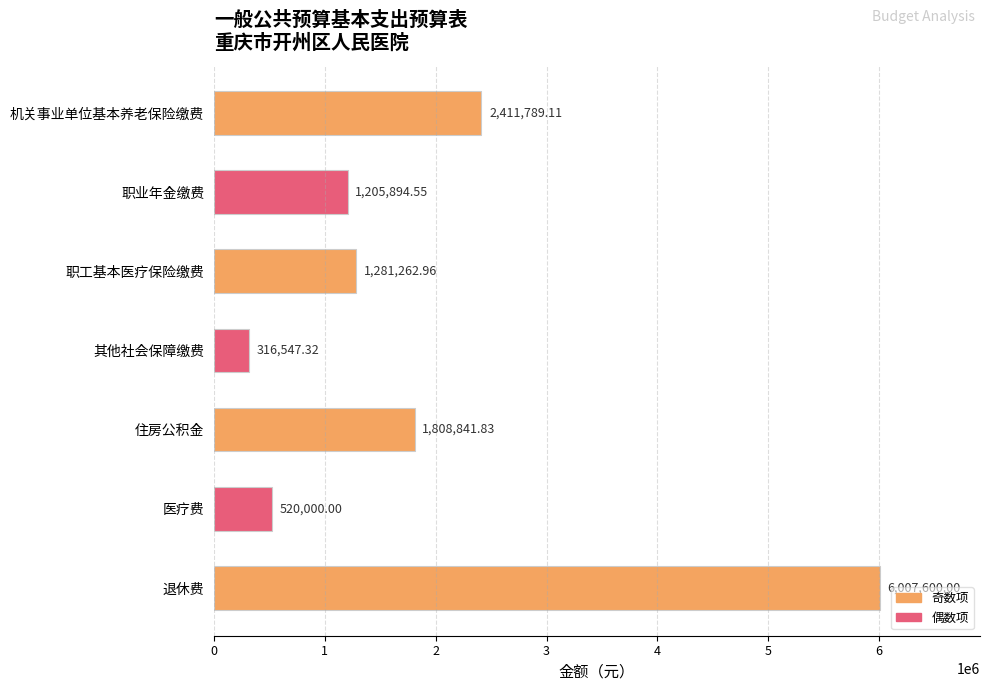

Which has a higher value, 机关事业单位基本养老保险缴费 or 职工基本医疗保险缴费?

机关事业单位基本养老保险缴费